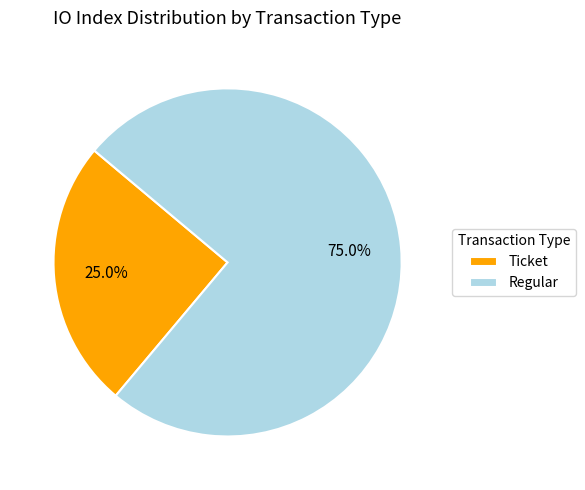

What is the smallest slice in the pie chart?

Ticket